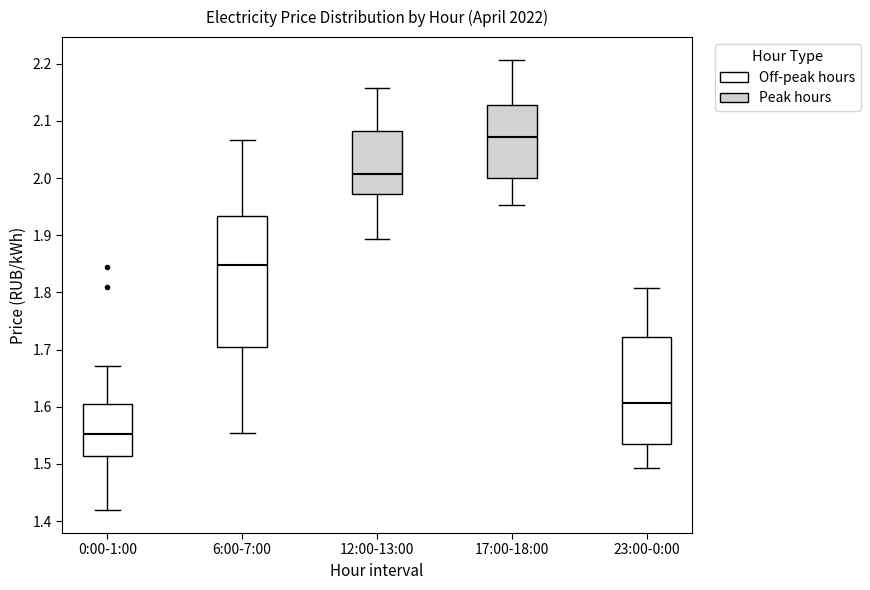

Which box has the highest median line?

17:00-18:00